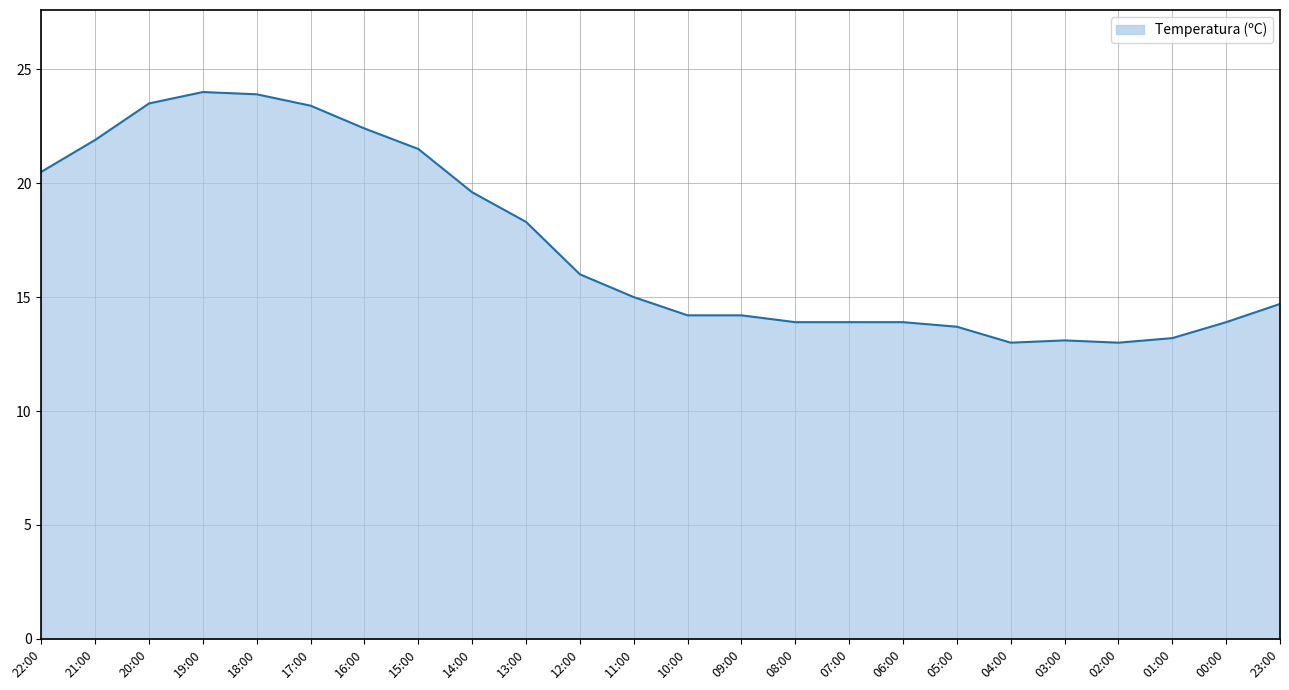

What is the difference between the second highest and minimum values?

10.9